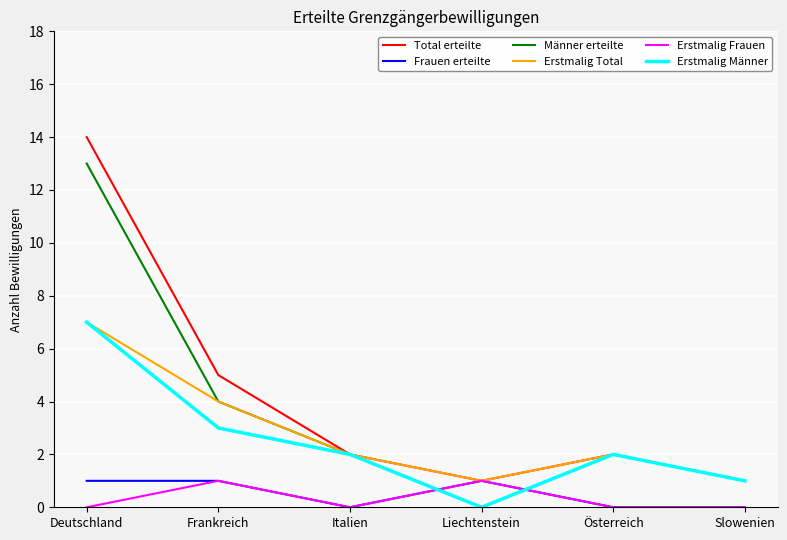

At which label does Erstmalig Total first exceed 2?

Deutschland